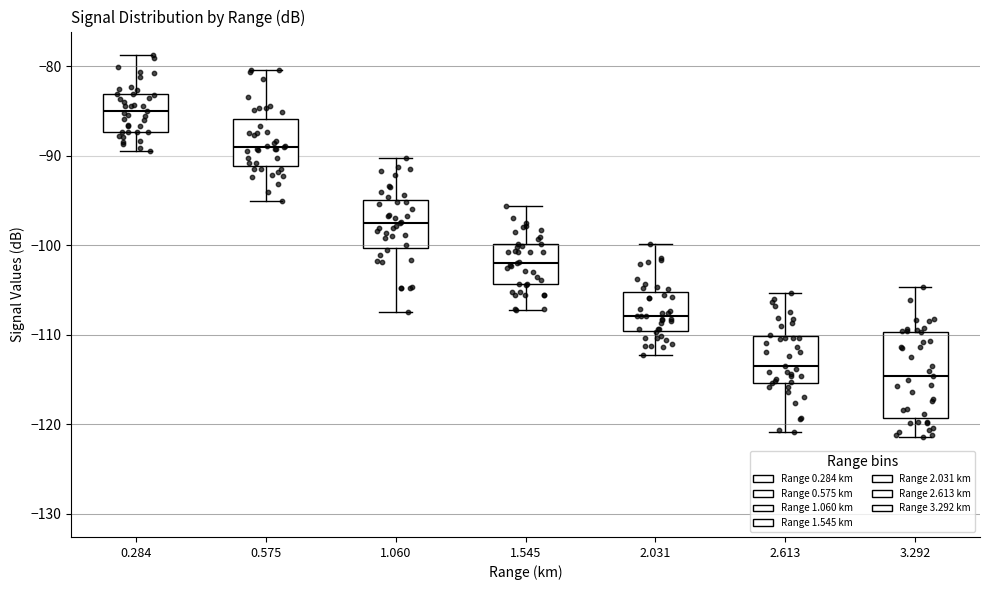

Which box has the lowest median line?

3.292